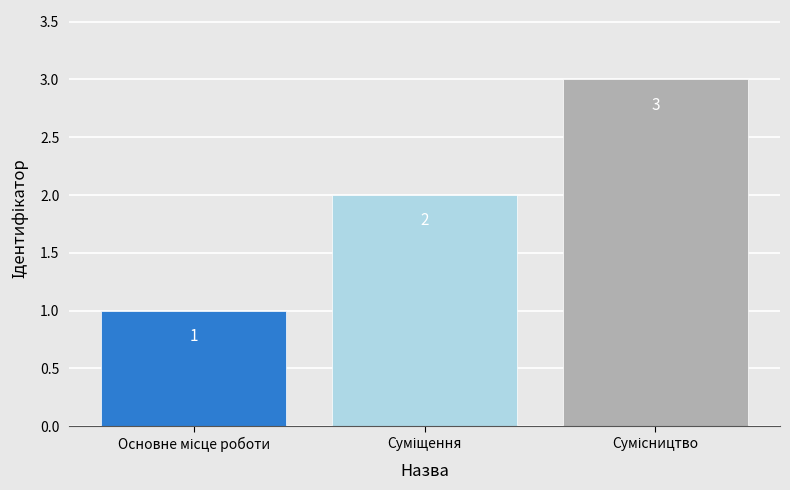

How many values are between 1 and 3?

3